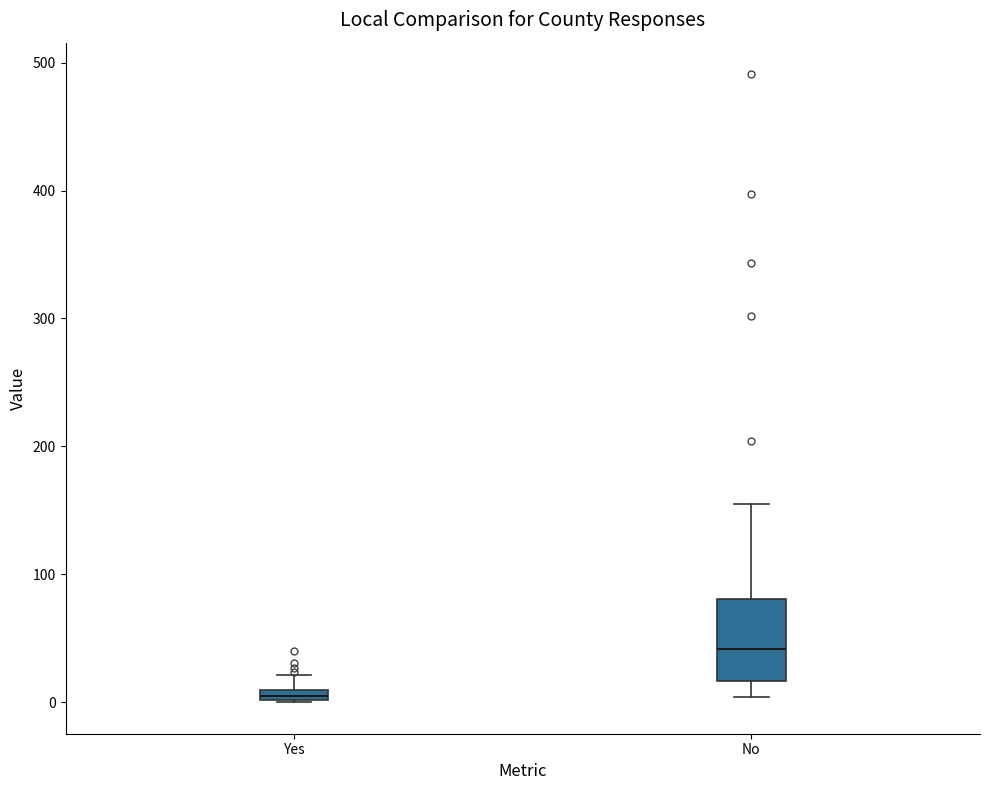

Where does the median line of the box for No sit on the y-axis? The values are not printed on the chart, so give them approximately, as read against the axis.

40